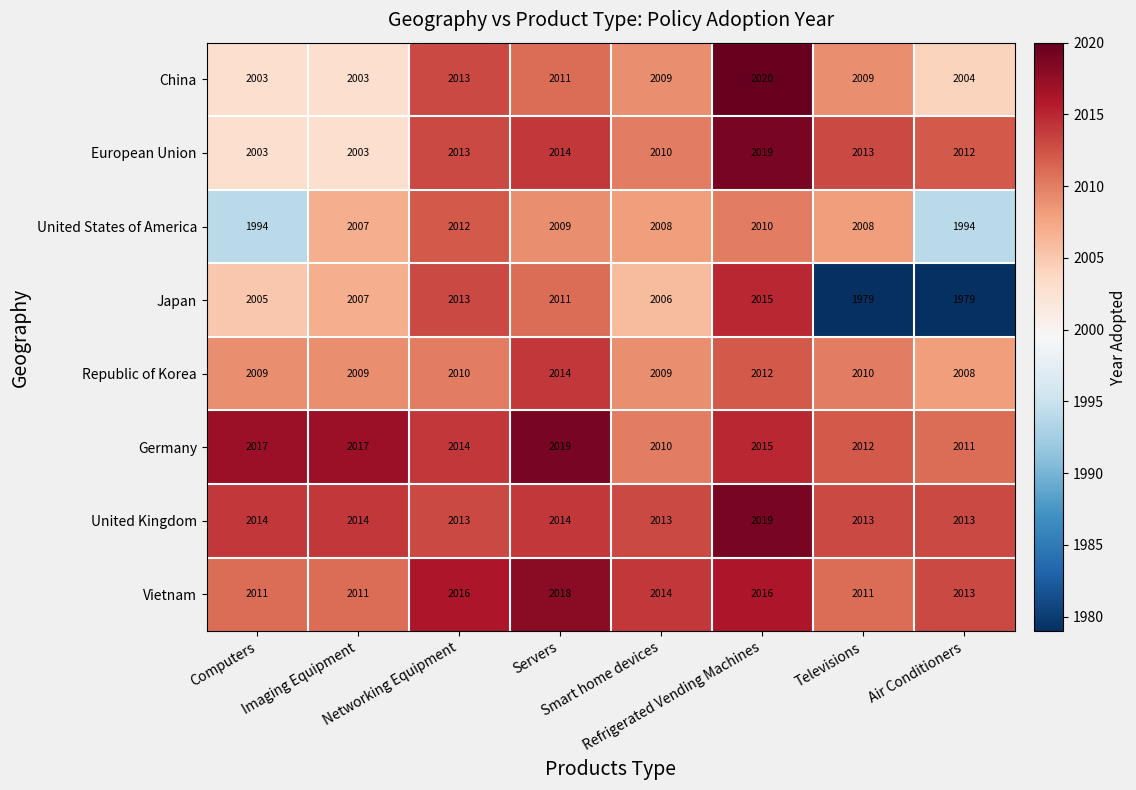

What is the average value of the Vietnam series?

2014